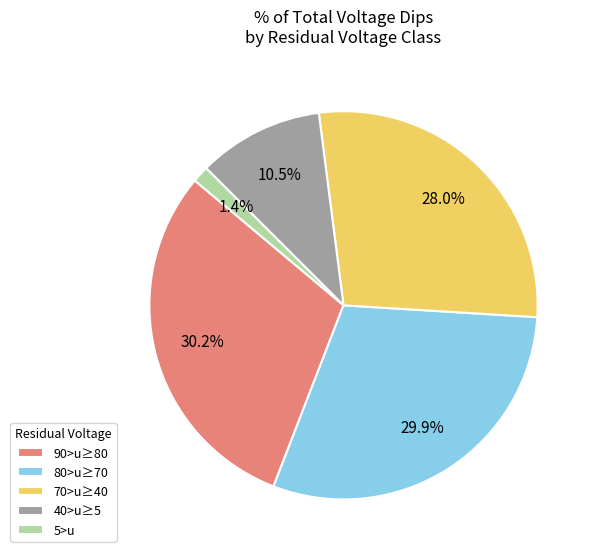

To the nearest percent, what portion does 90>u≥80 represent?

30%